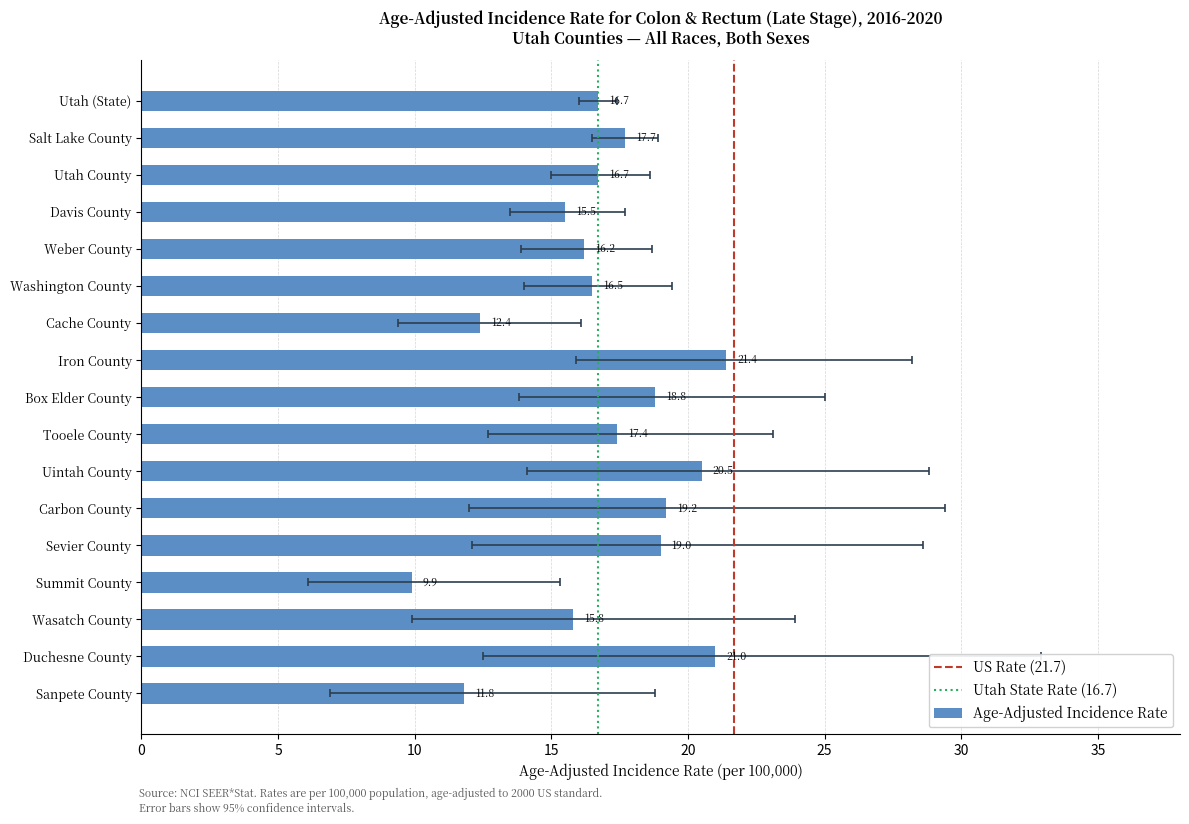

What is the smallest value displayed?

9.9